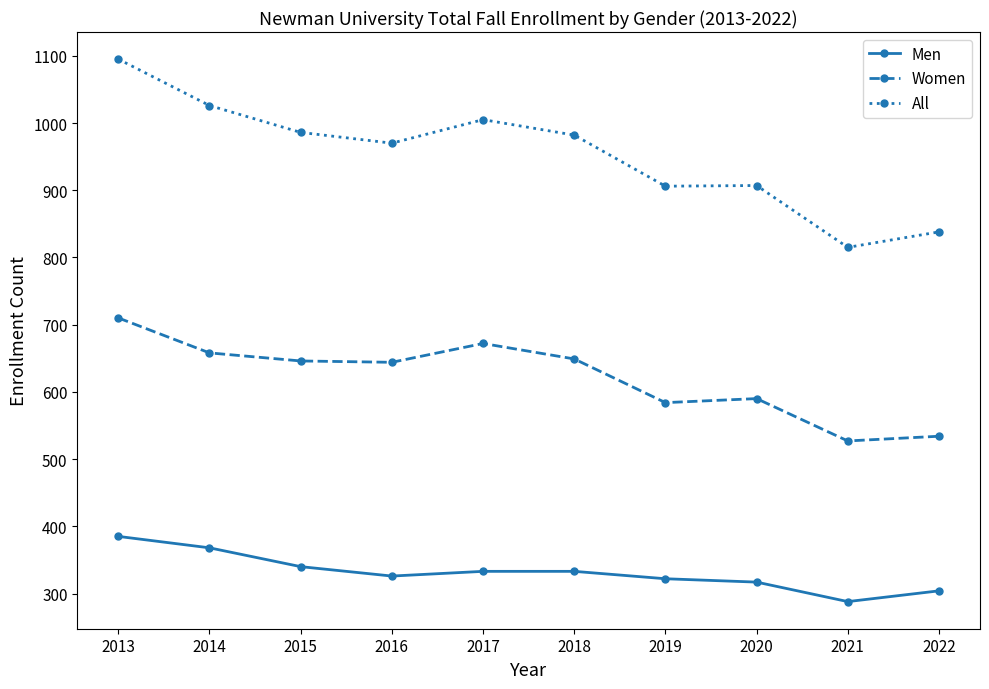

List the series in order of their peak value, highest first.

All, Women, Men